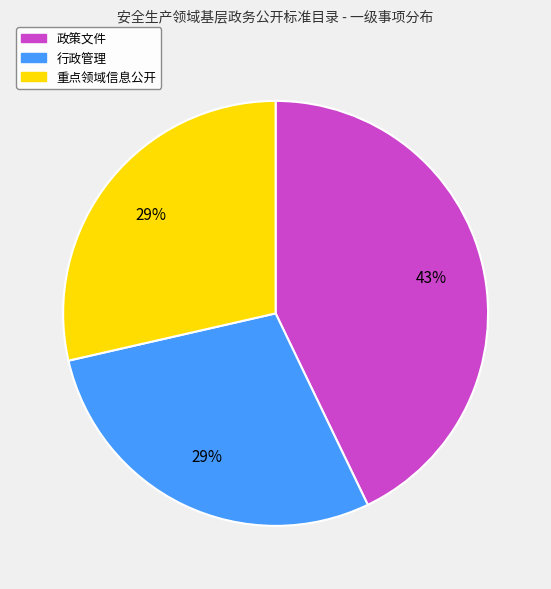

To the nearest percent, what is the combined percentage of 重点领域信息公开 and 政策文件?

71%